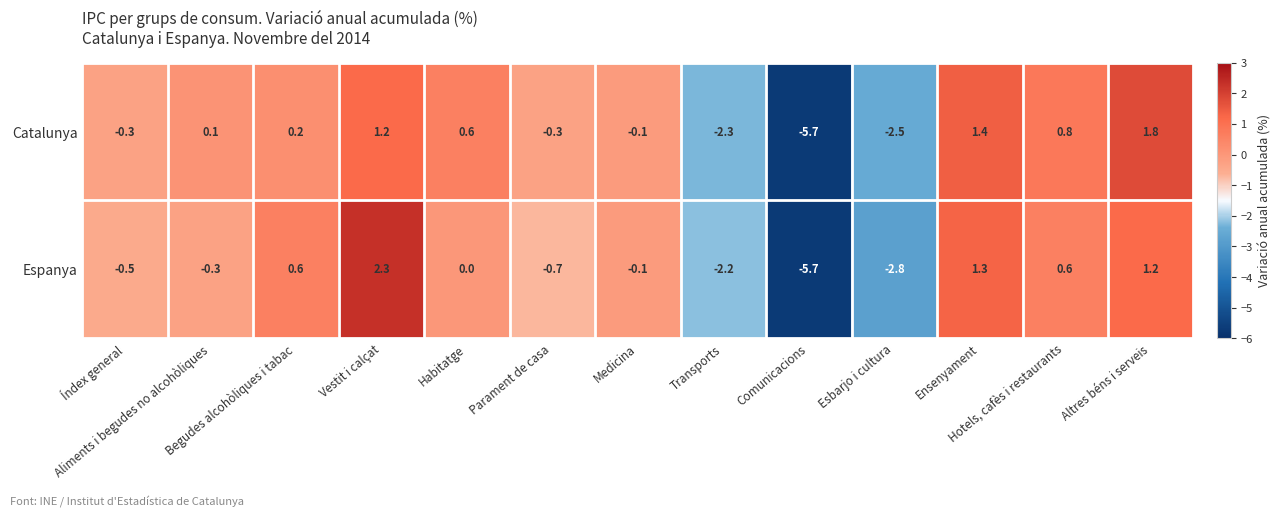

At Esbarjo i cultura, list the series in order from largest to smallest.

Catalunya, Espanya